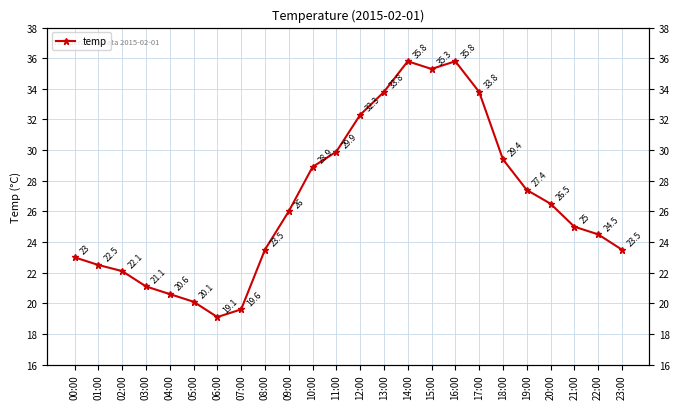

At which category does the data reach its first local valley?

06:00